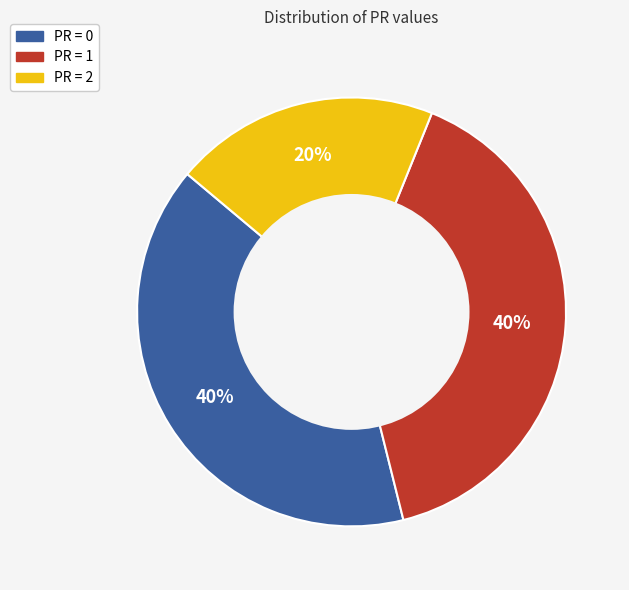

To the nearest percent, what is the difference between the largest and smallest slice percentages?

20%